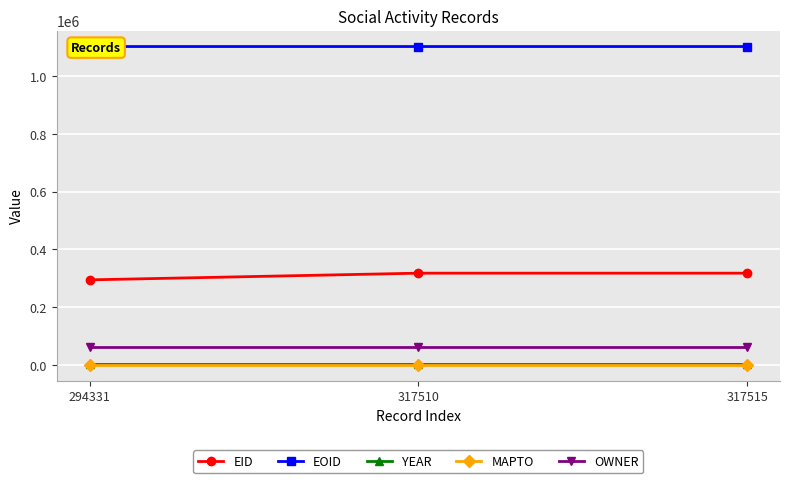

True or false: EID has a value of 317510 at 317510.

True